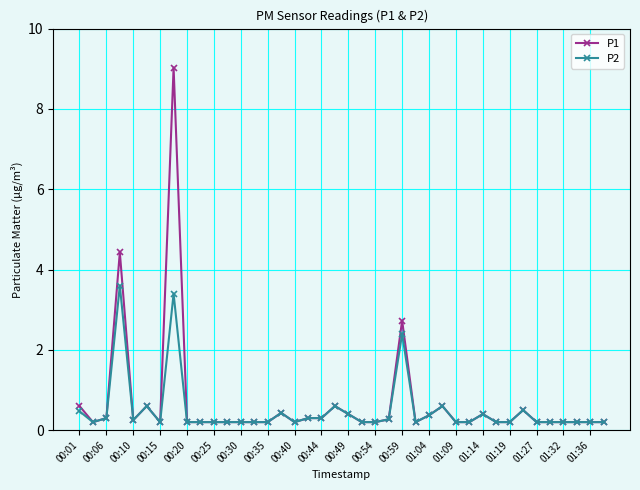

Does the chart display data point markers on the line(s)?

Yes